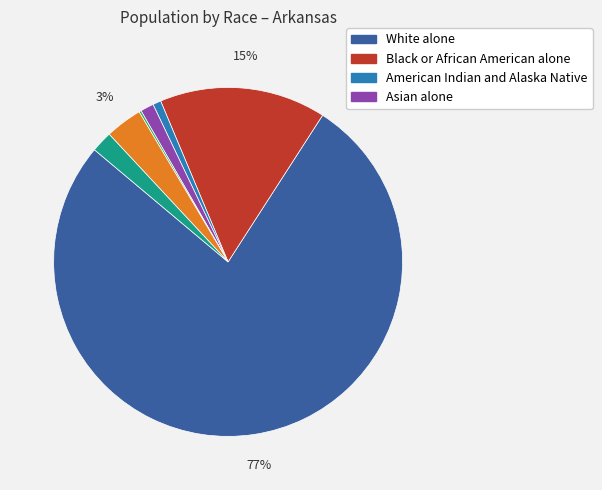

To the nearest percent, what is the average slice percentage?

14%